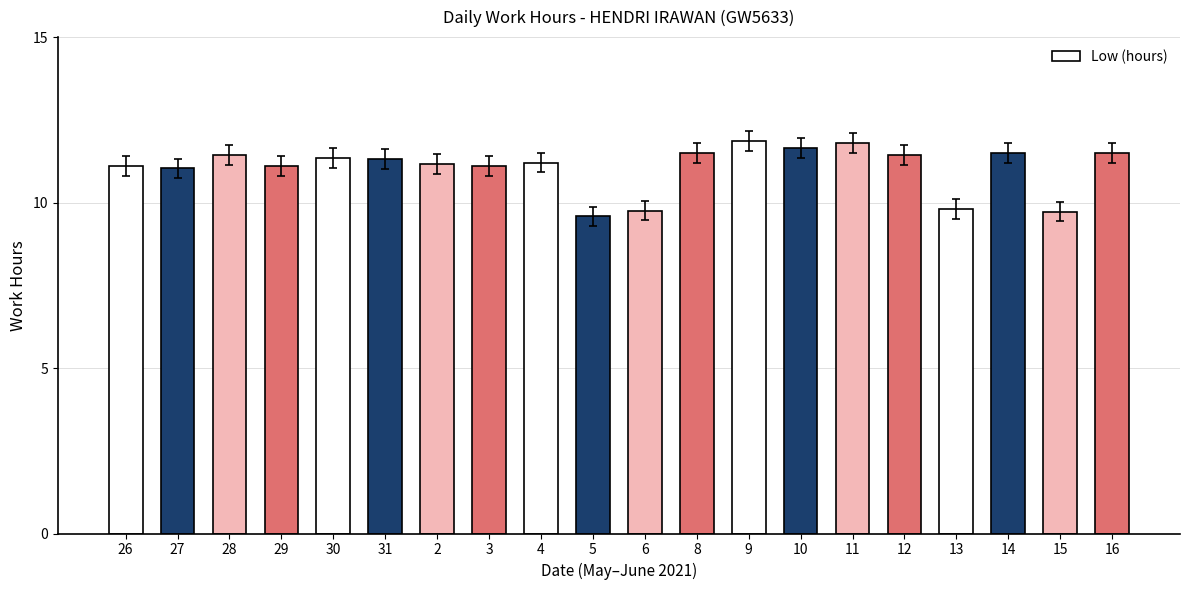

What is the maximum value shown in the chart?

11.9